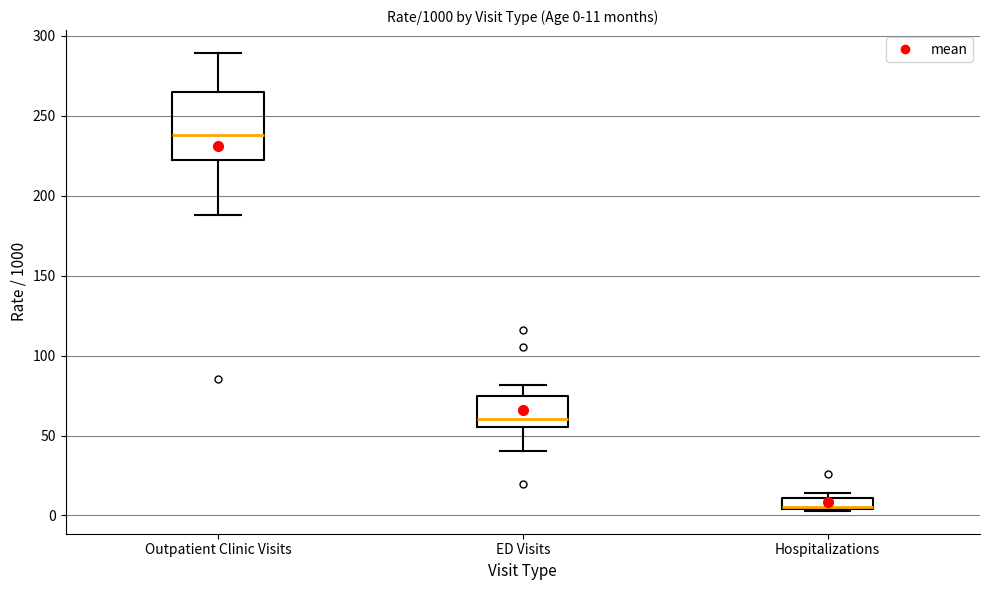

Comparing the boxes themselves (not the whiskers), which one is the tallest?

Outpatient Clinic Visits